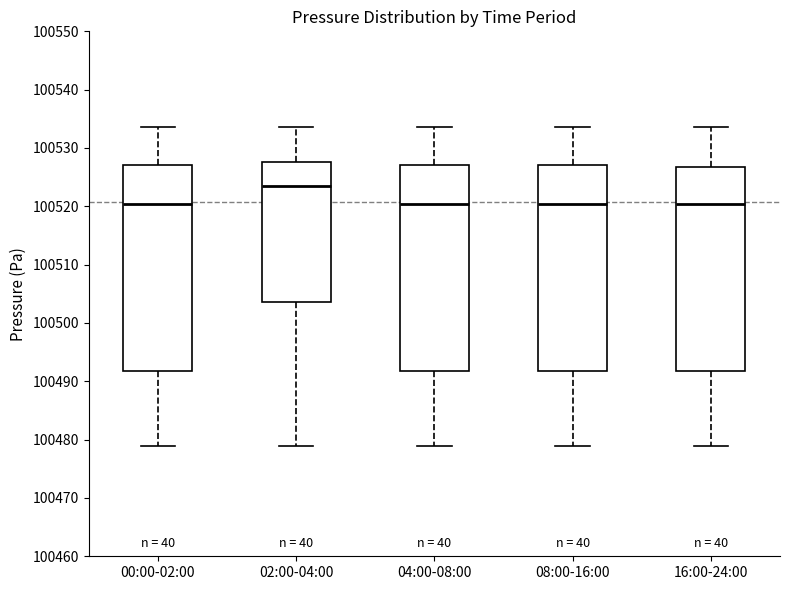

Reading left to right, read every box against the y-axis: the position of its median line, the range the box covers, and the ends of its whiskers. The values are not printed on the chart, so give them approximately, as read against the axis.

00:00-02:00: median 100520, box 100492 to 100527, whiskers 100479 to 100534
02:00-04:00: median 100523, box 100504 to 100528, whiskers 100479 to 100534
04:00-08:00: median 100520, box 100492 to 100527, whiskers 100479 to 100534
08:00-16:00: median 100520, box 100492 to 100527, whiskers 100479 to 100534
16:00-24:00: median 100520, box 100492 to 100527, whiskers 100479 to 100534